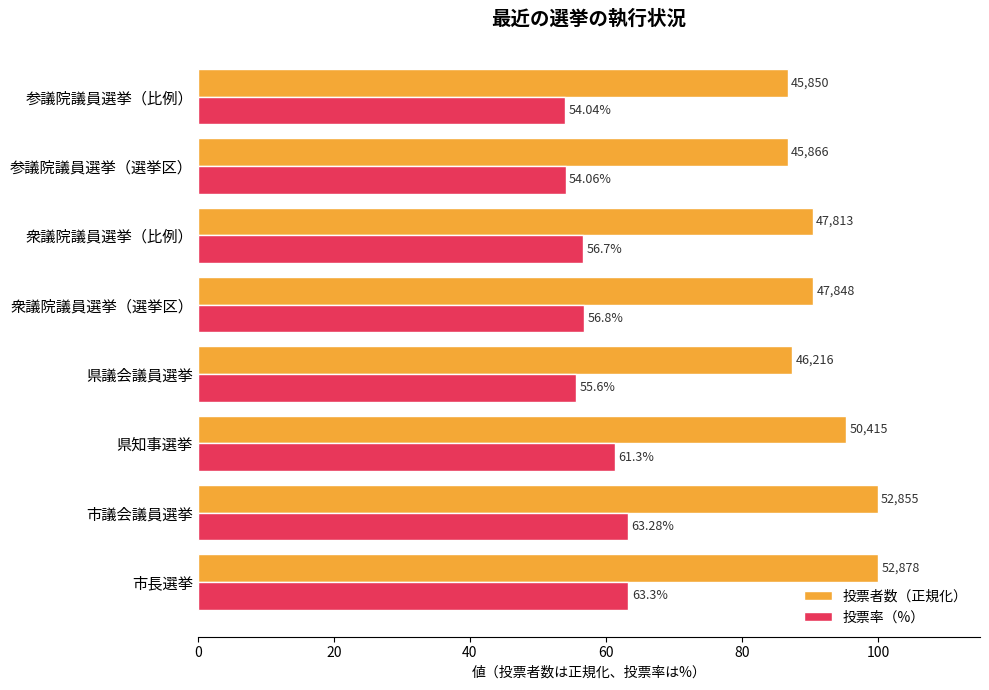

What is the minimum value shown in the chart?

54.0